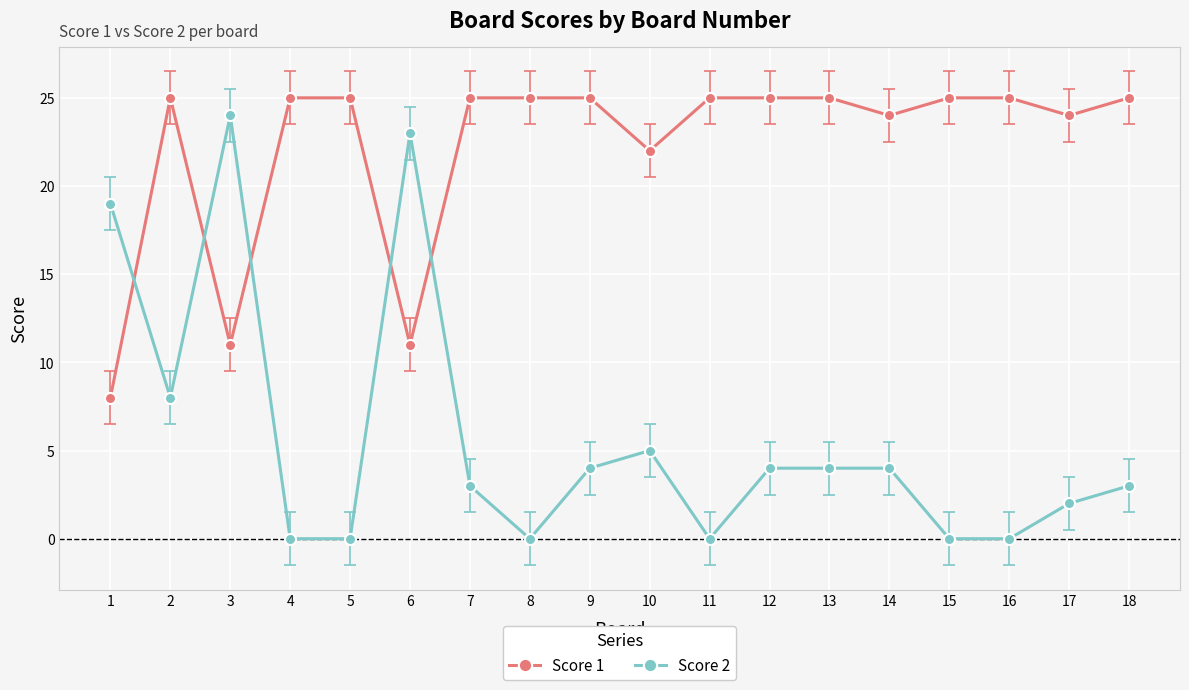

At 18, list the series in order from smallest to largest.

Score 2, Score 1